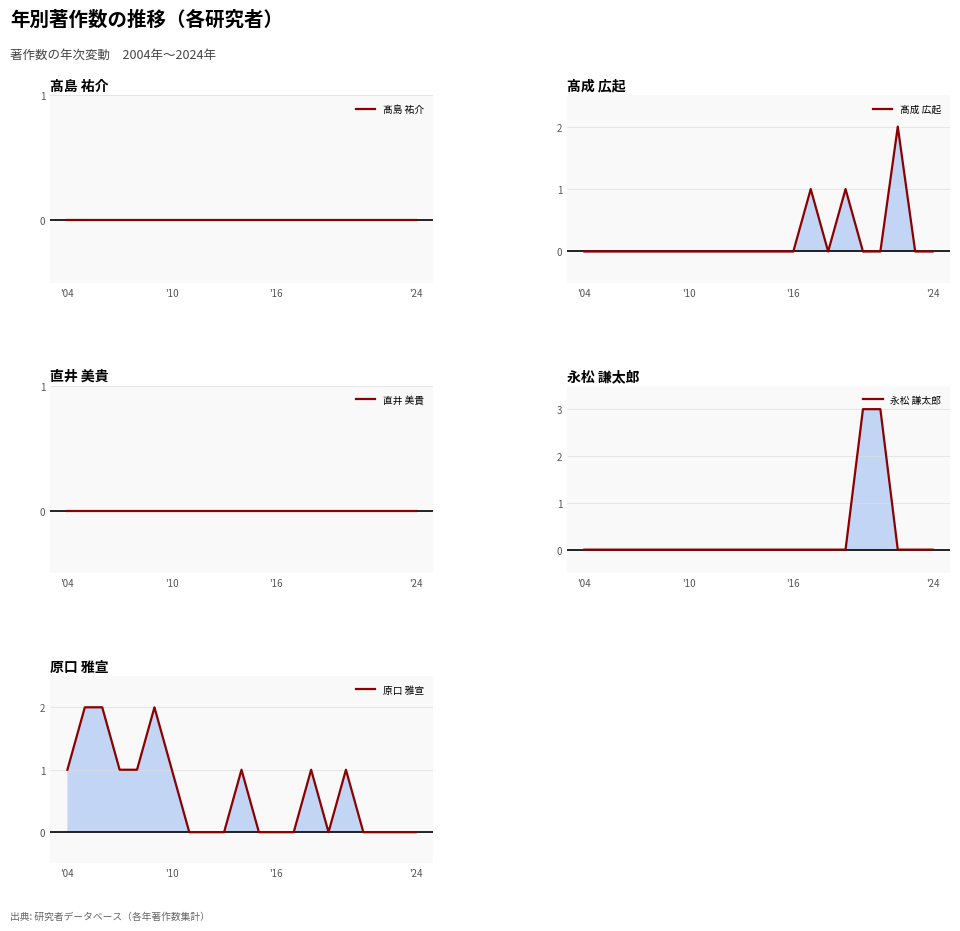

Which series has the widest spread of values?

永松 謙太郎